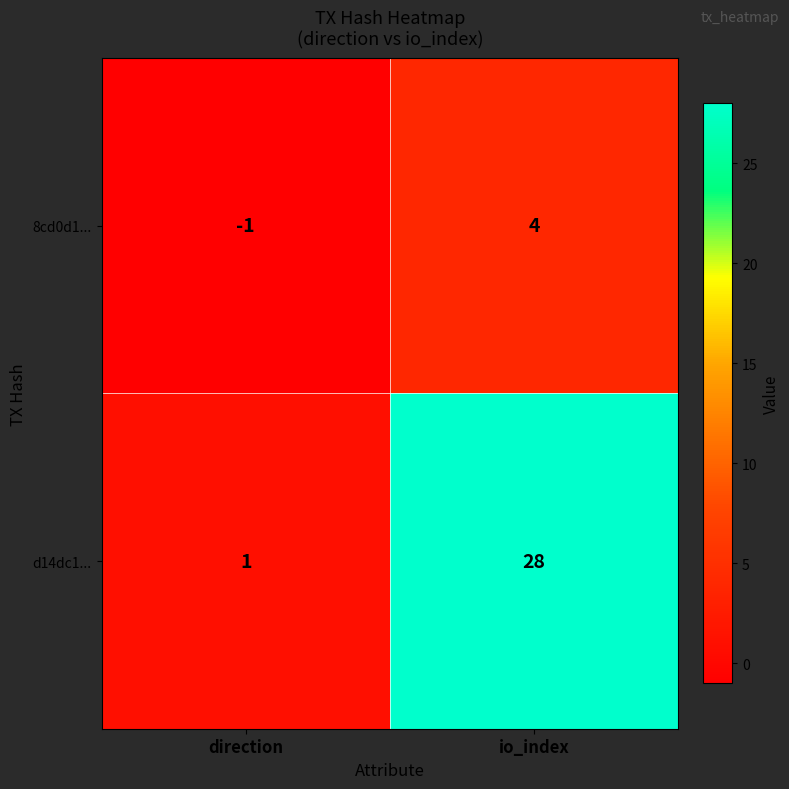

Between direction and io_index, which series saw the biggest shift?

d14dc1...